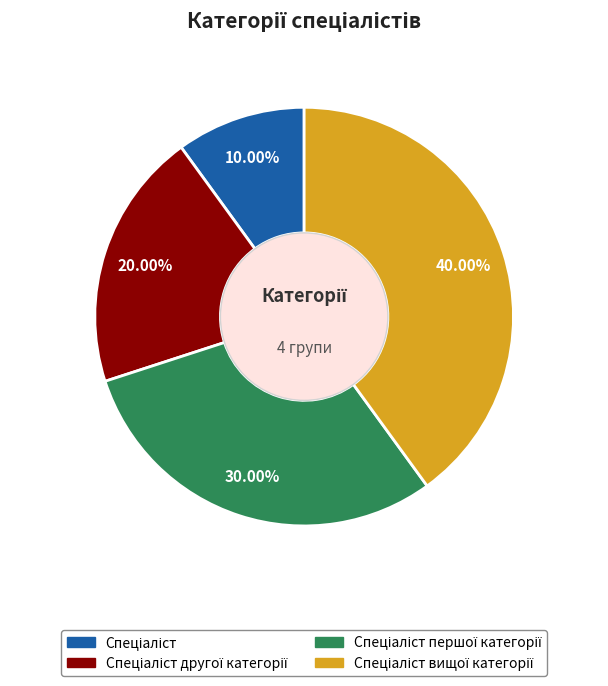

To the nearest percent, what is the difference between the largest and smallest slice percentages?

30%